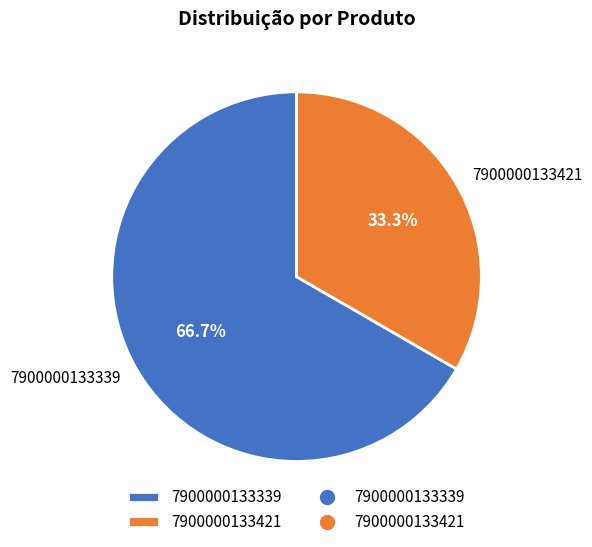

Rank the categories by value from highest to lowest.

7900000133339, 7900000133421